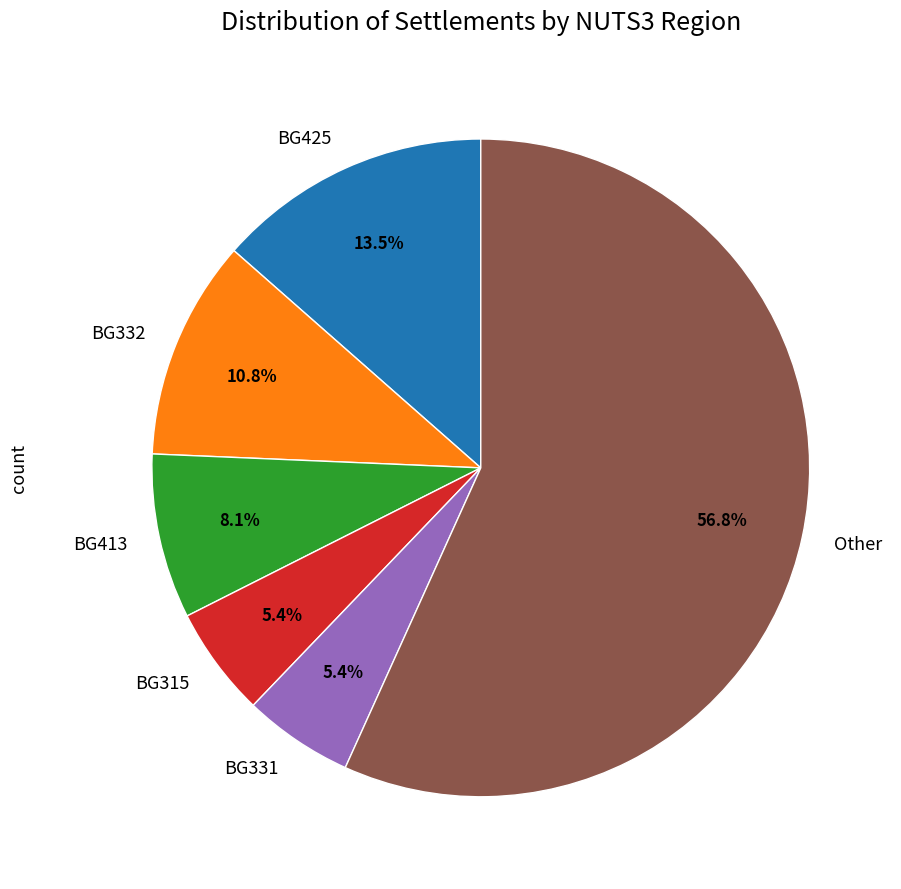

Does BG425 represent more than half of the total?

No